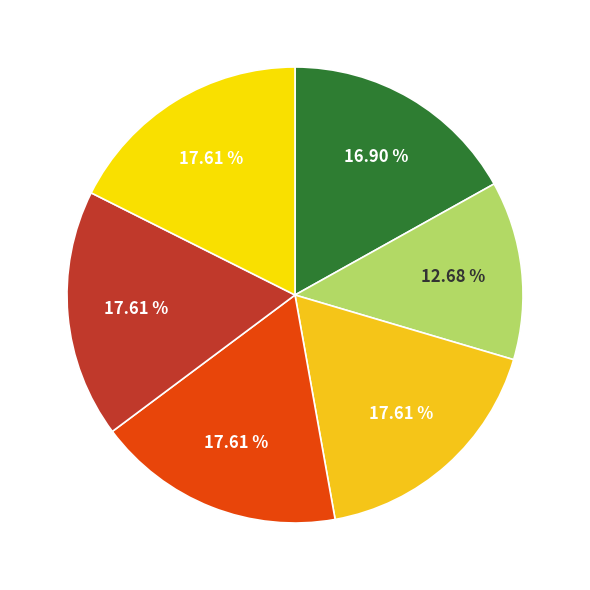

How many segments does this pie chart have?

6